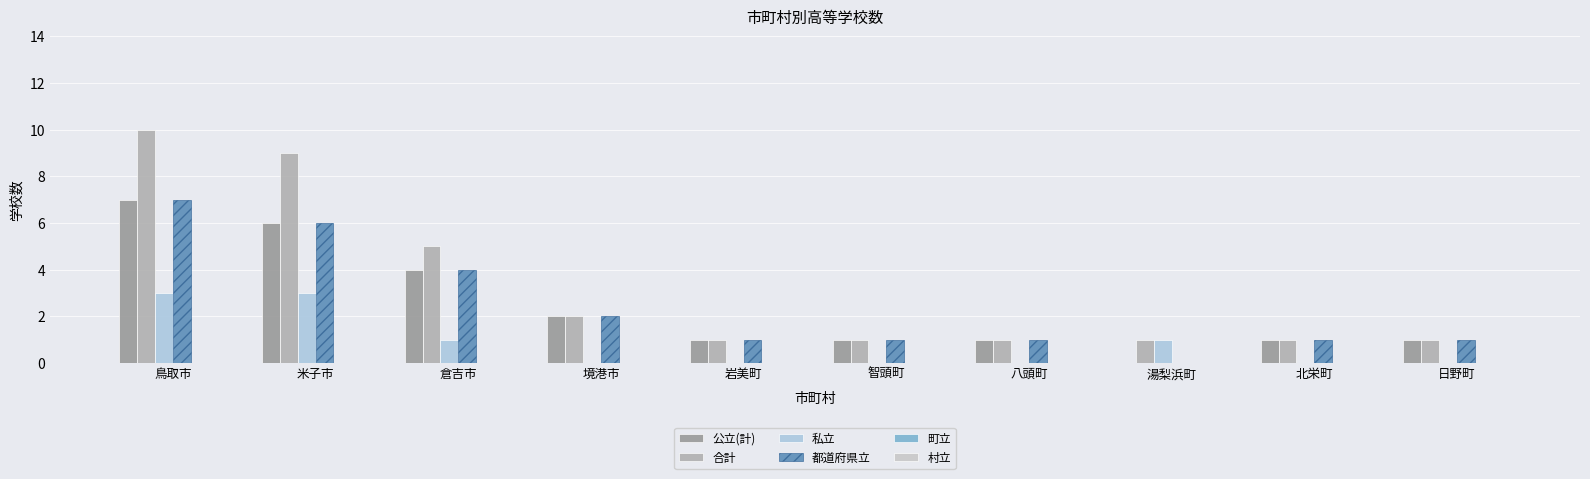

What is the total value across all series at 智頭町?

3